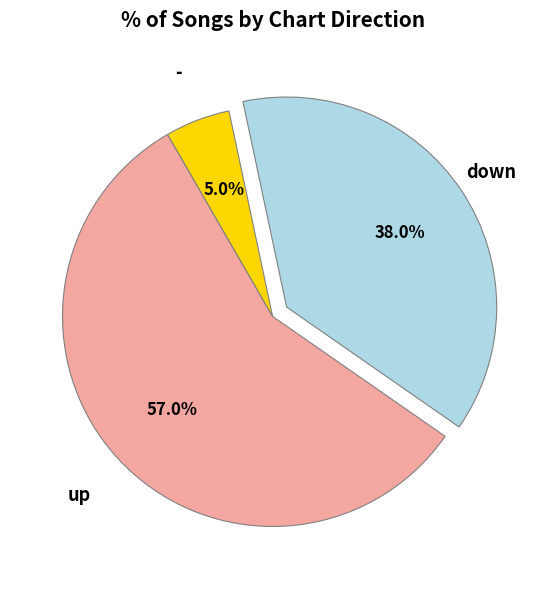

Which slice is the smallest?

-